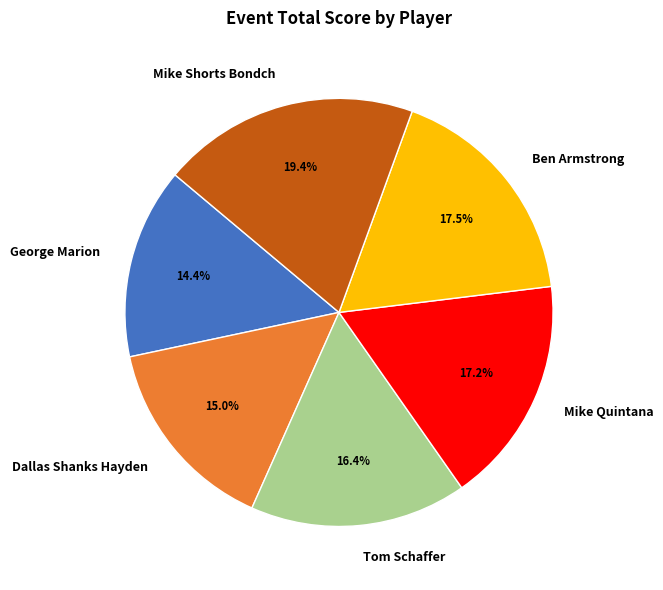

To the nearest percent, what is the average slice percentage?

17%